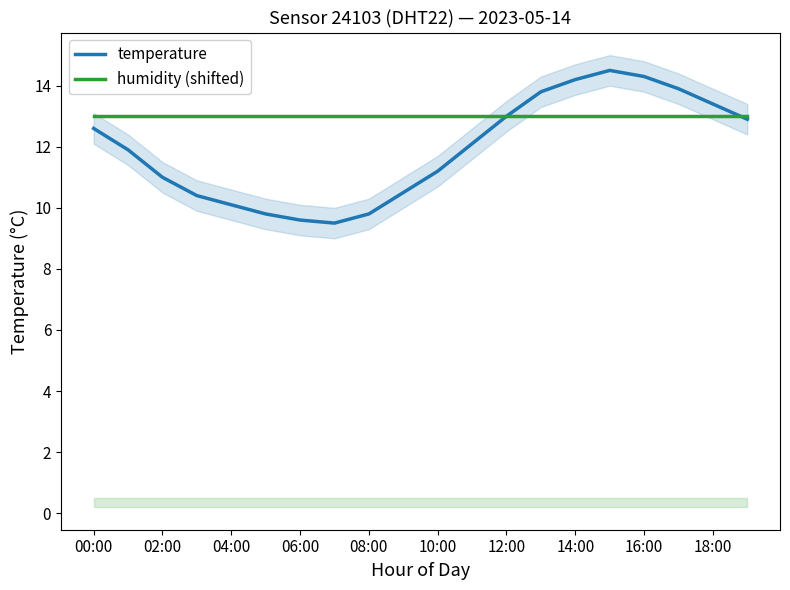

What are all the series names shown in the legend?

temperature, humidity (shifted)